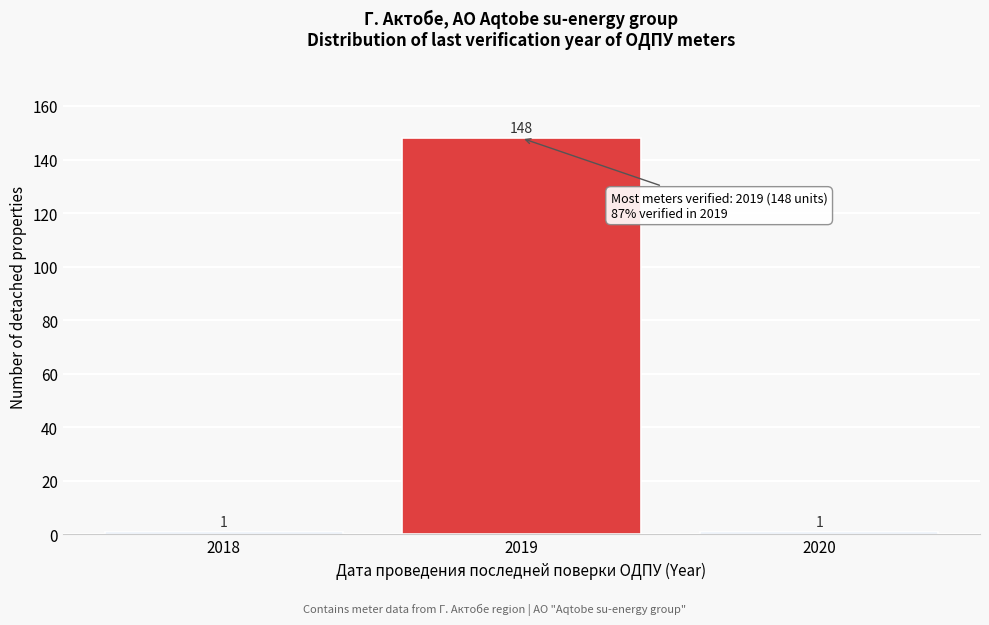

What is the height of the bar covering 2019.5 to 2020.5 on the x-axis?

1